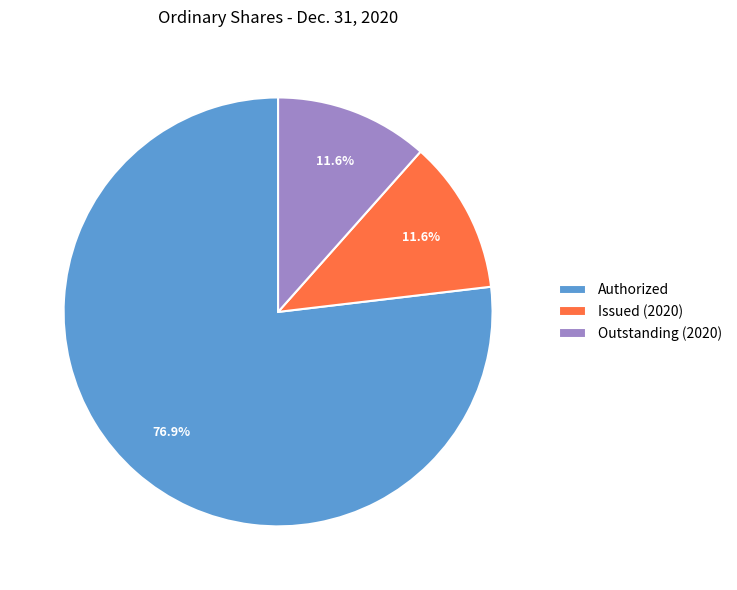

How many segments does this pie chart have?

3